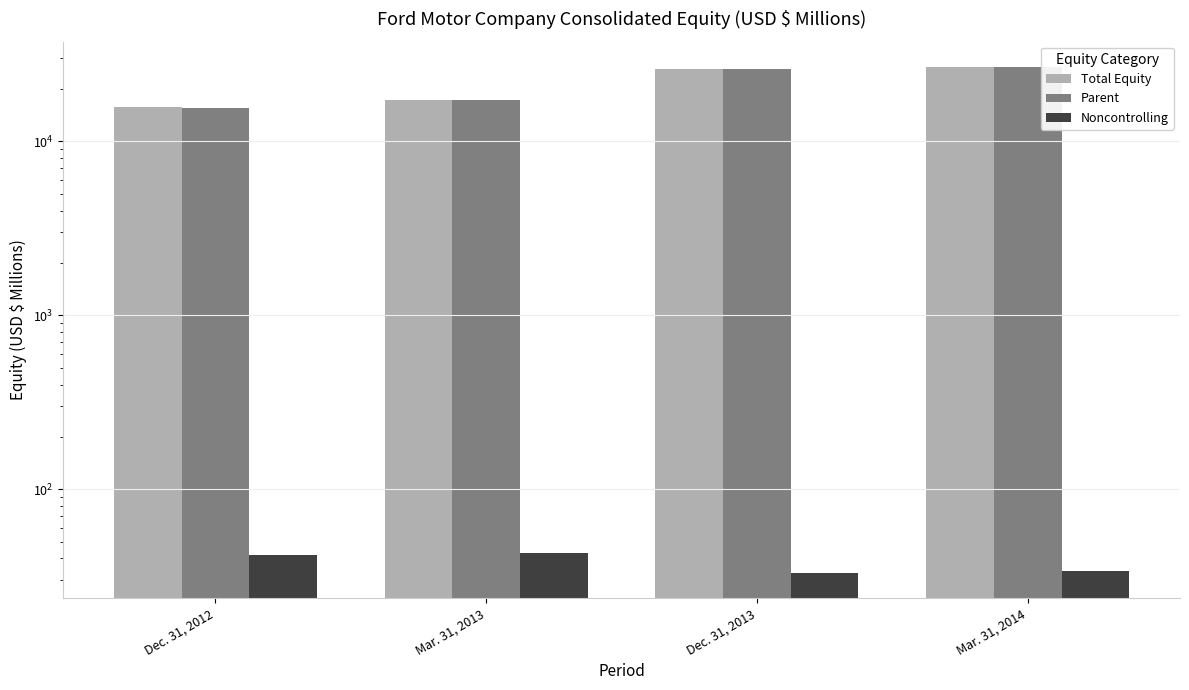

Reading left to right, transcribe all the data shown in this chart.

Total Equity: Dec. 31, 2012=15686	Mar. 31, 2013=17336	Dec. 31, 2013=26145	Mar. 31, 2014=26807
Parent: Dec. 31, 2012=15644	Mar. 31, 2013=17293	Dec. 31, 2013=26112	Mar. 31, 2014=26773
Noncontrolling: Dec. 31, 2012=42	Mar. 31, 2013=43	Dec. 31, 2013=33	Mar. 31, 2014=34